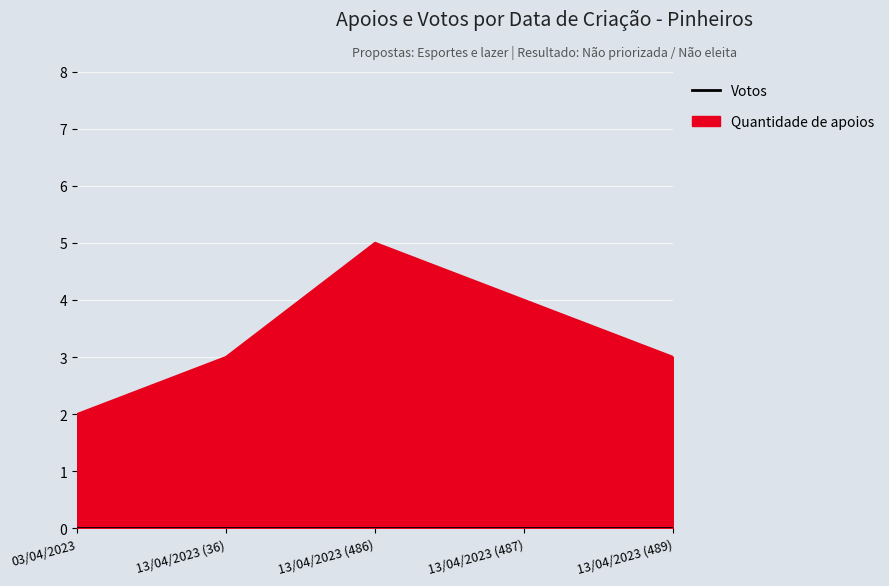

Is it true that the value at 13/04/2023 (36) is 3?

True